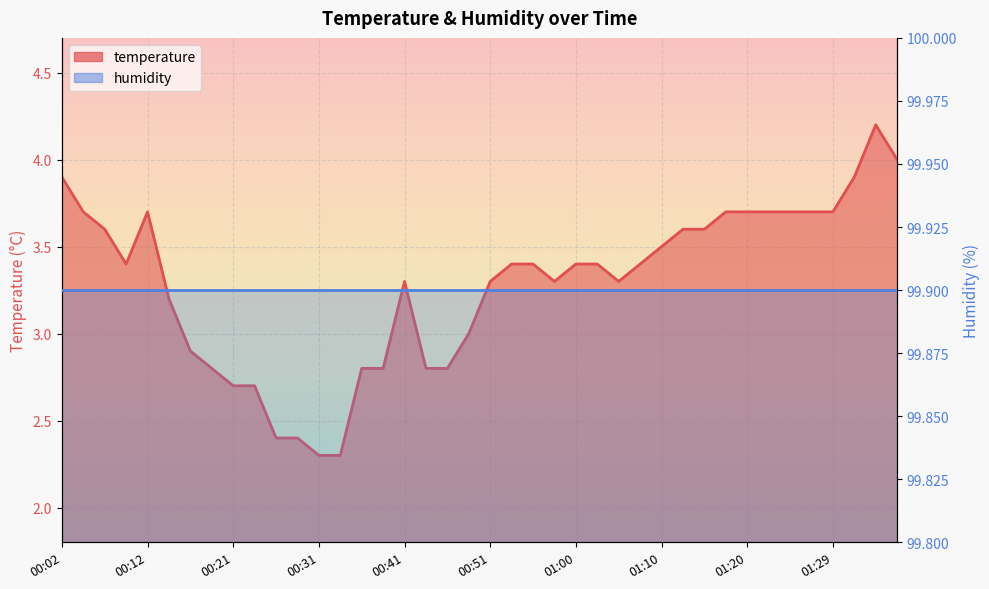

What is the label of the 3rd point from the right?

01:32